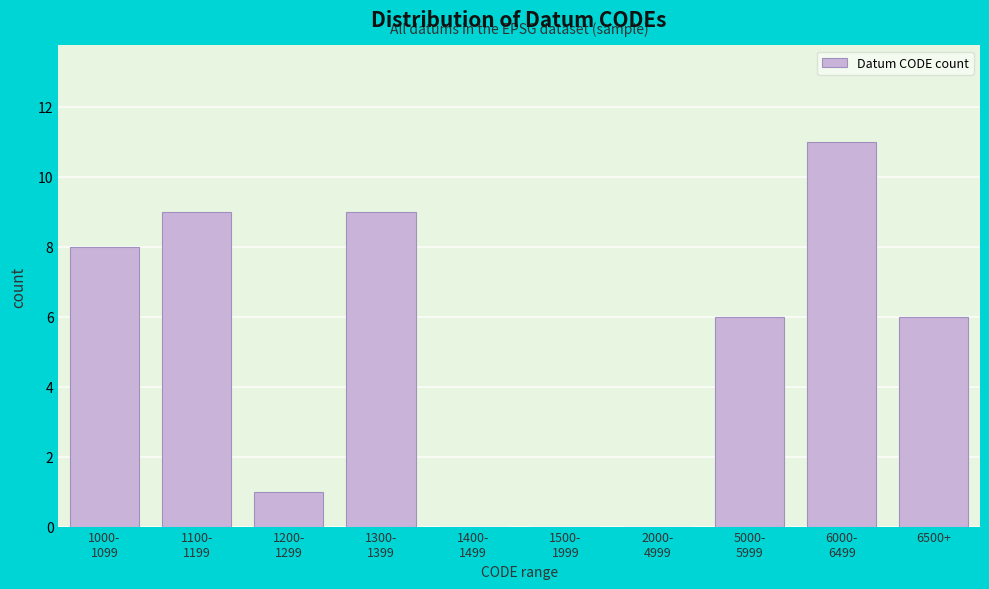

What is the greatest value displayed?

11